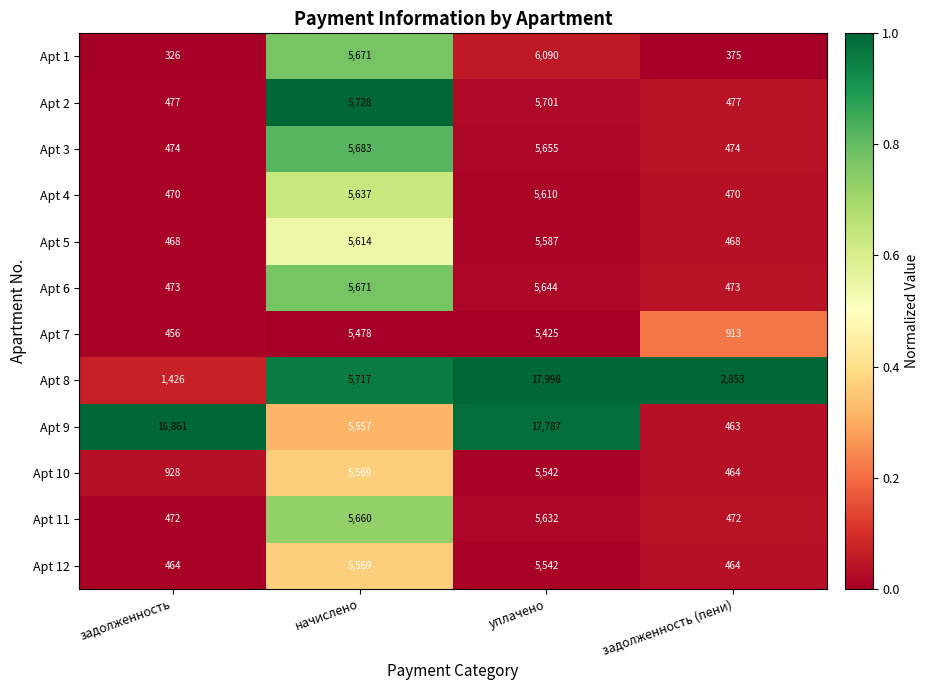

What is the sum of the Apt 5 values at начислено and уплачено?

11201